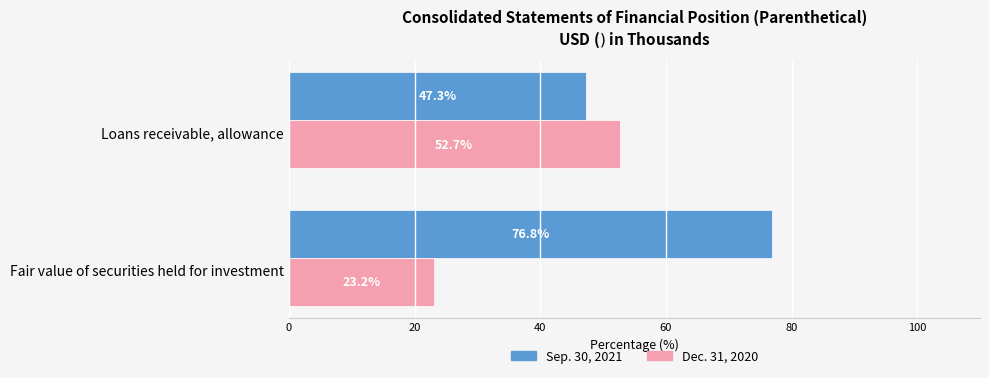

What is the greatest value displayed?

76.8